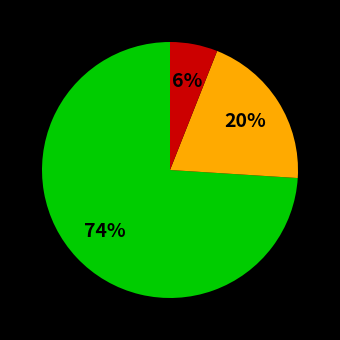

Does any single category account for the majority?

Yes